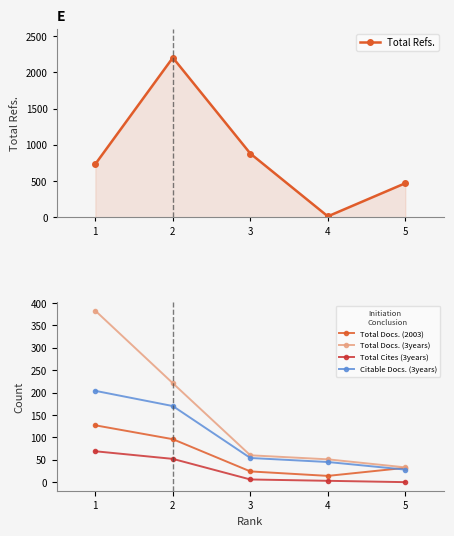

What is the sum of the Total Cites (3years) values at 1 and 3?

75